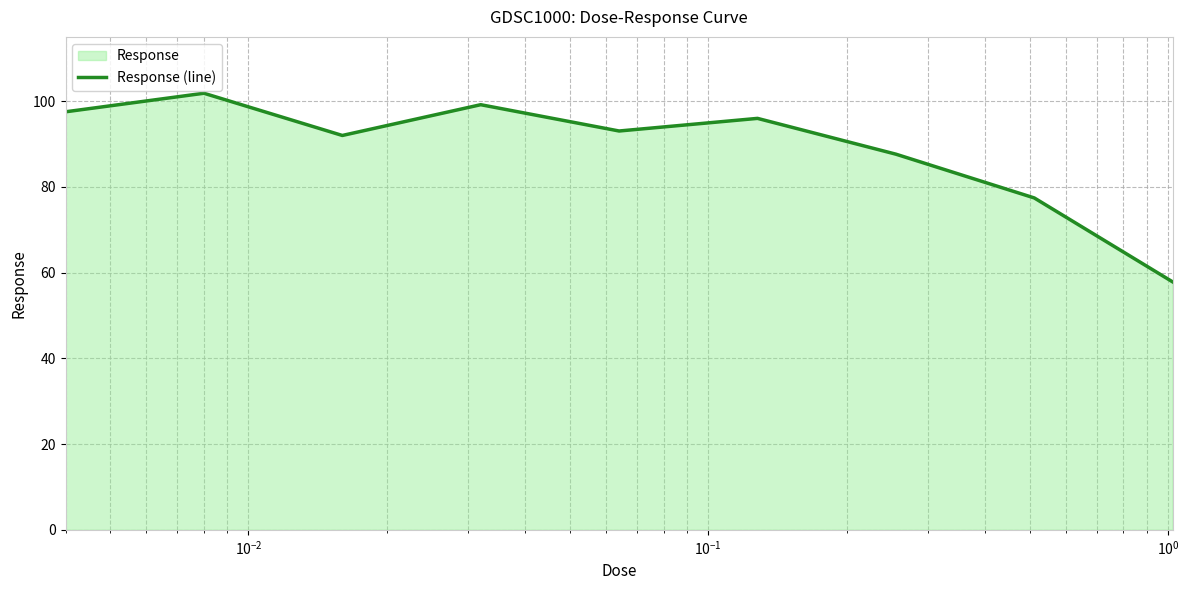

What is the maximum value shown in the chart?

101.9